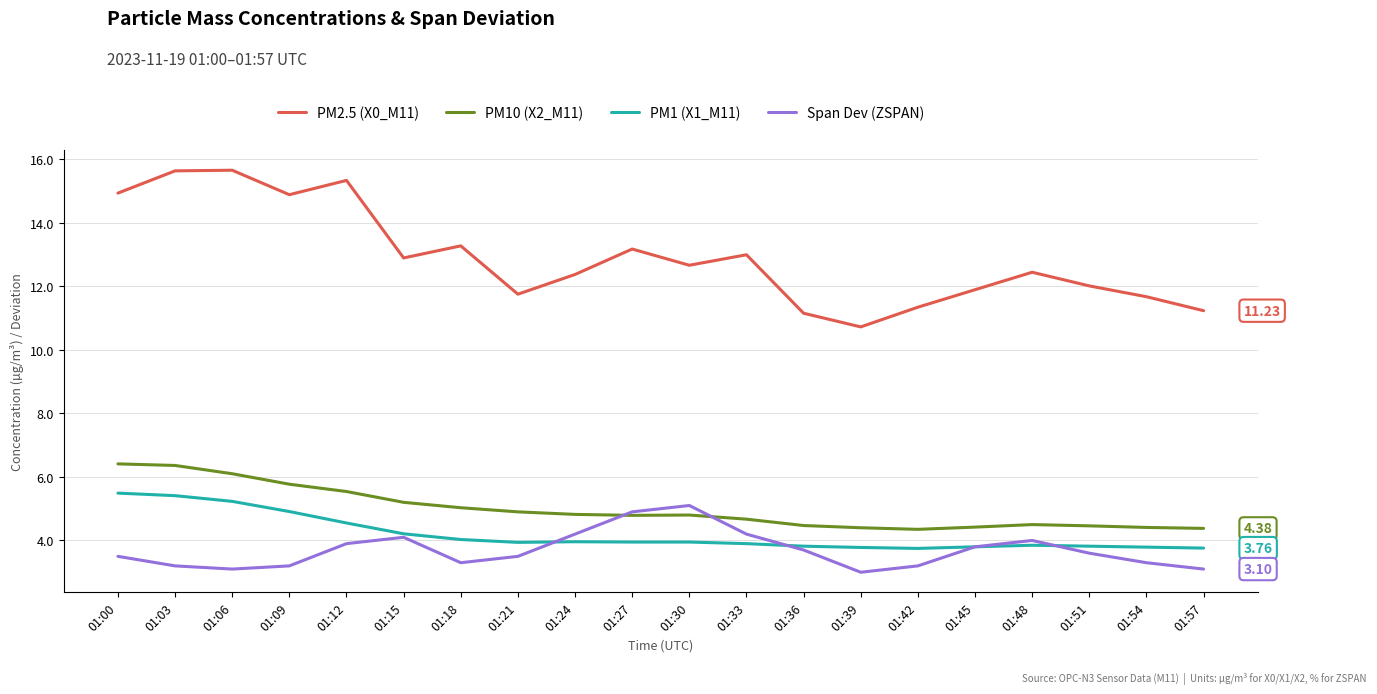

What is the difference between the highest and lowest values at 01:03?

12.4